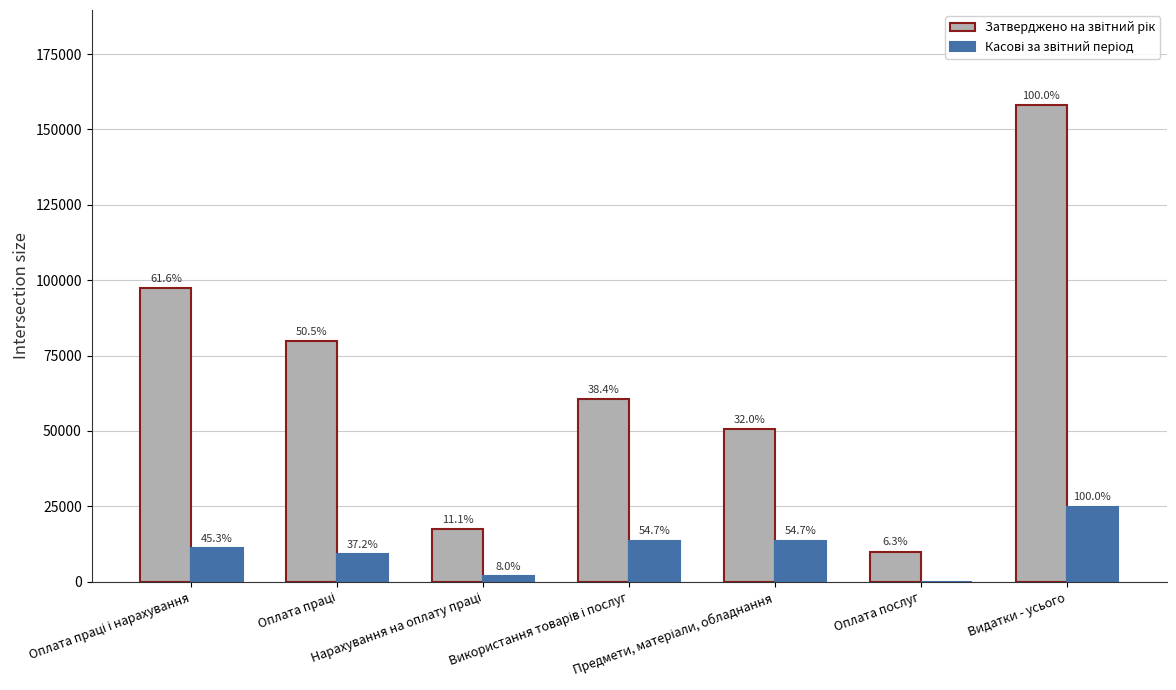

The Касові за звітний період series shows 13648.0 at Предмети, матеріали, обладнання. True or false?

True